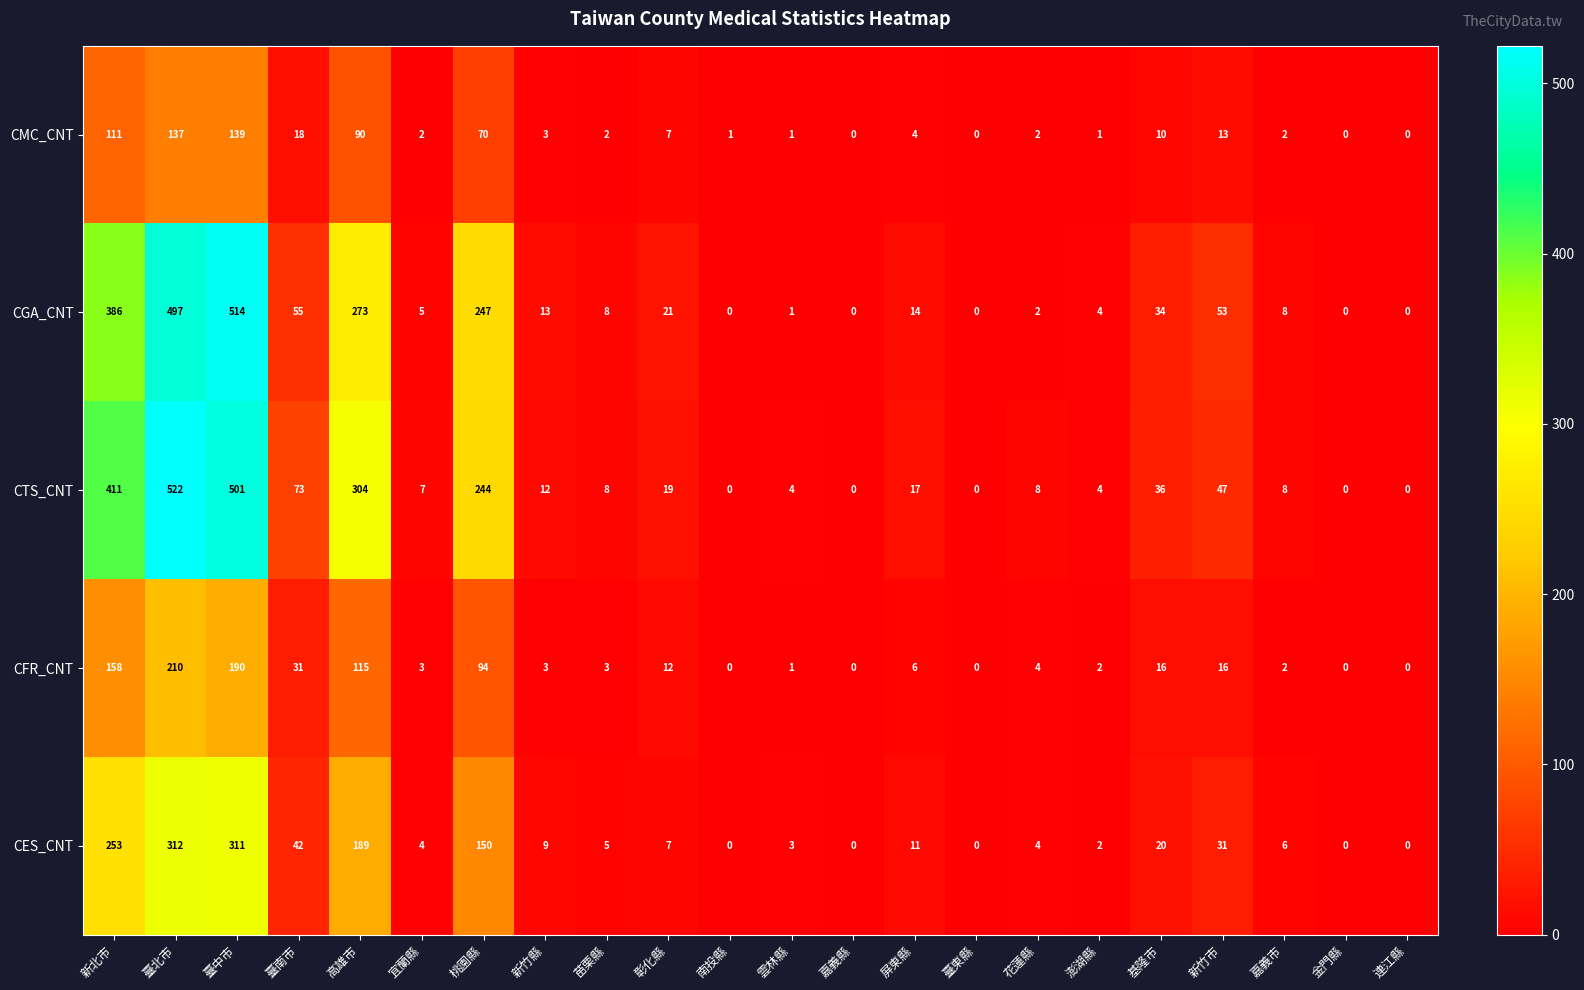

At which category does the chart reach its peak across all series?

臺北市